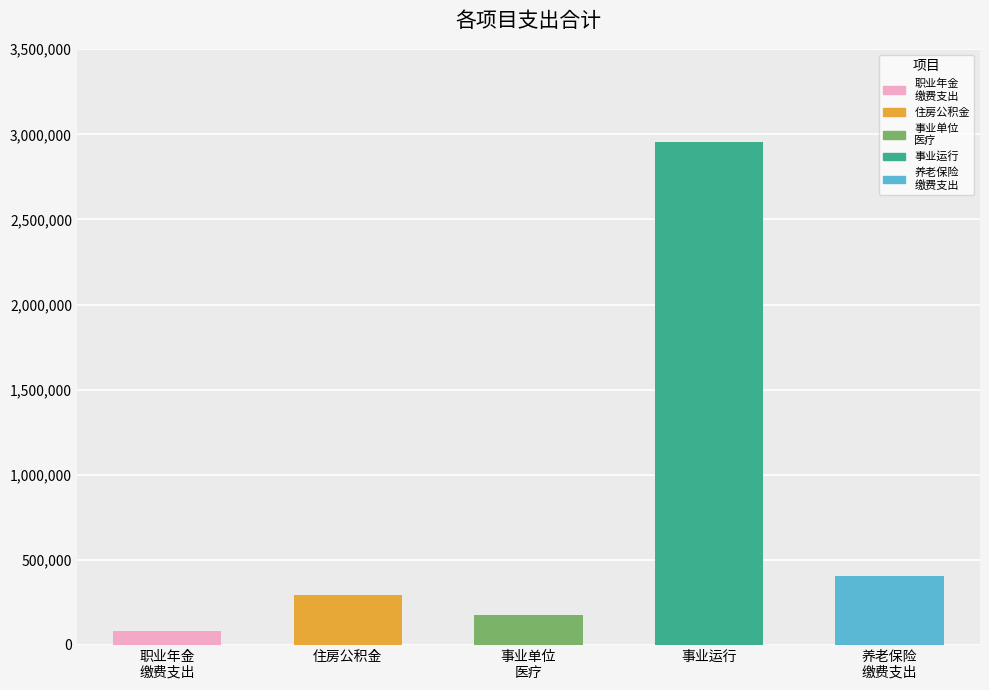

Reading left to right, extract all data points from this chart.

职业年金
缴费支出=81972.3	住房公积金=291819.0	事业单位
医疗=176303.7	事业运行=2954331.6	养老保险
缴费支出=407852.6